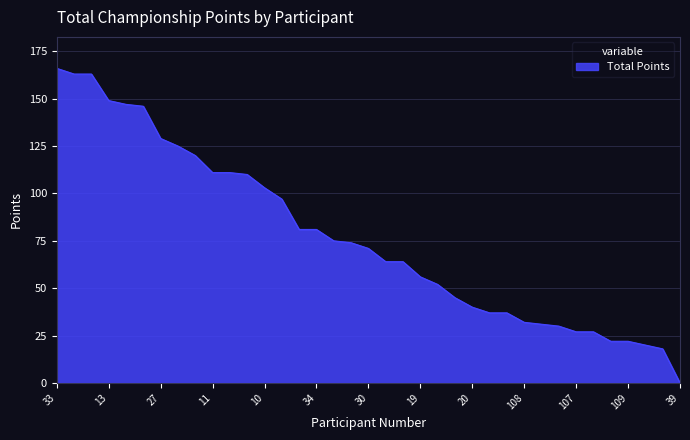

What is the greatest value displayed?

166